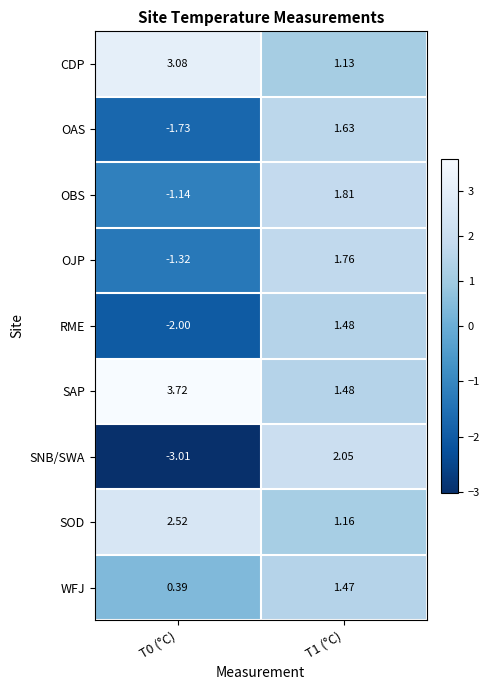

List the series in order of their peak value, lowest first.

WFJ, RME, OAS, OJP, OBS, SNB/SWA, SOD, CDP, SAP